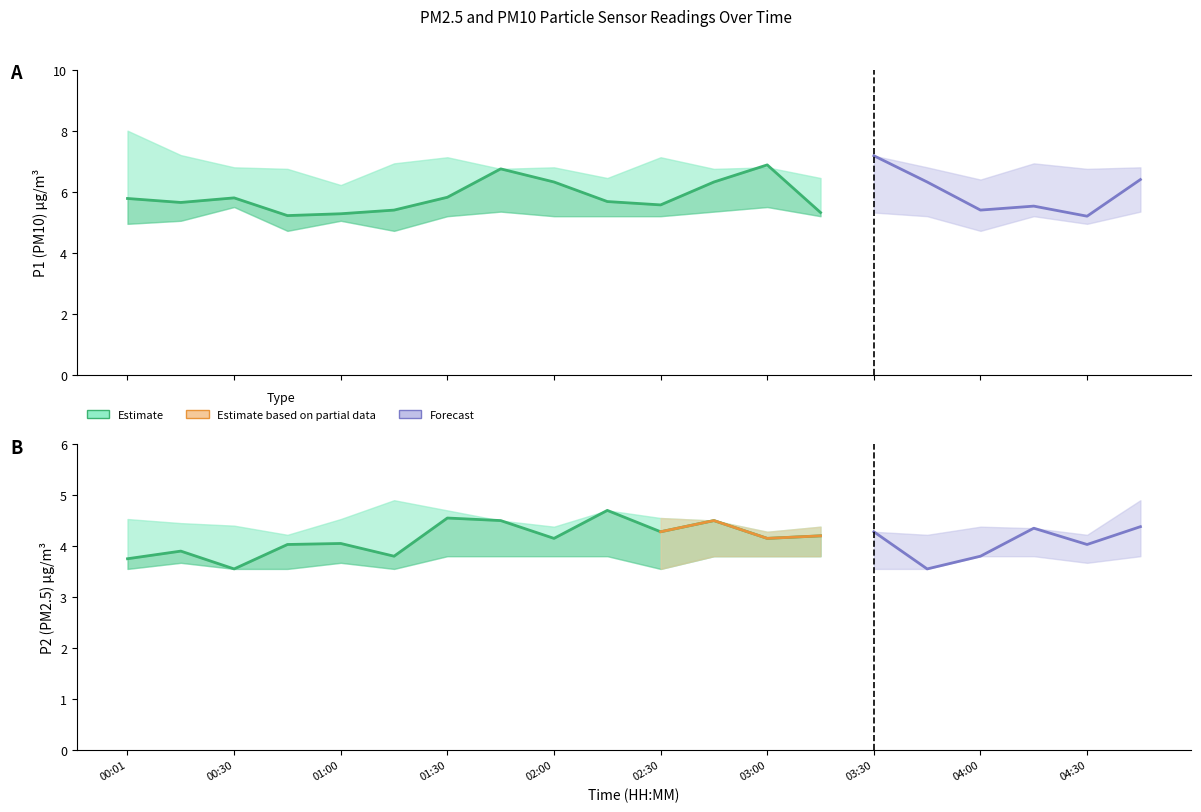

Which series changed the most between 01:46 and 04:00?

P1